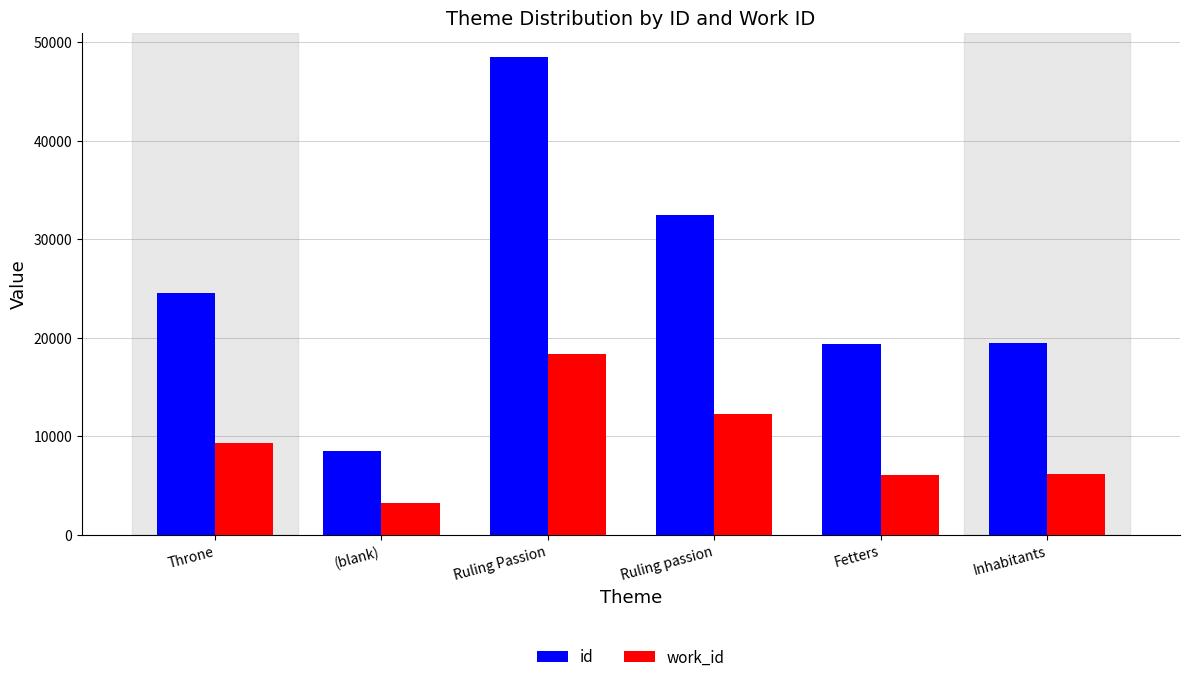

Which series has the largest total across all categories?

id